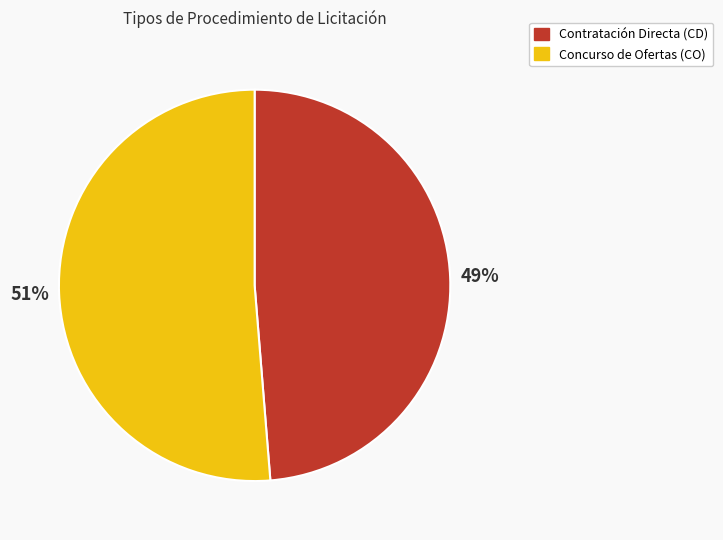

Count the number of slices in the pie.

2